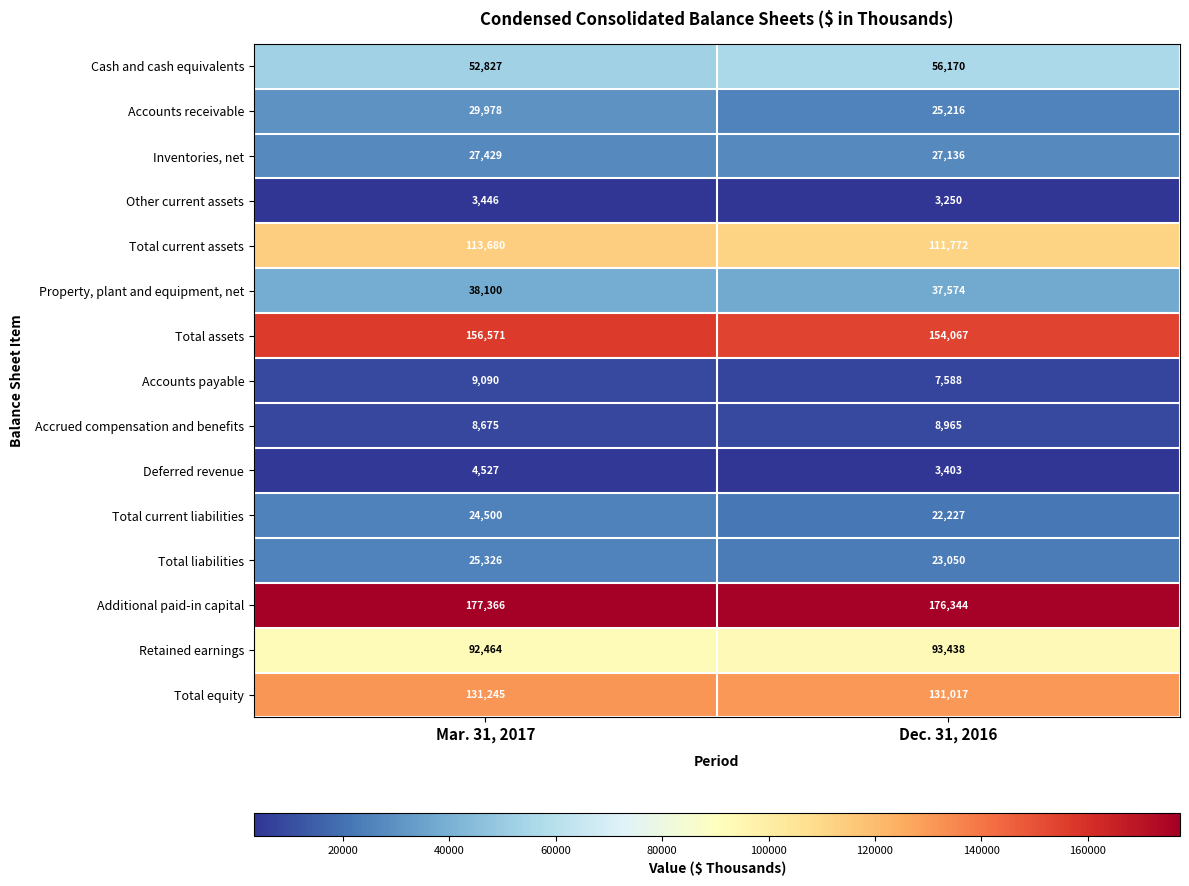

Reading right to left, list all the values displayed in this chart.

Cash and cash equivalents: Dec. 31, 2016=56170	Mar. 31, 2017=52827
Accounts receivable: Dec. 31, 2016=25216	Mar. 31, 2017=29978
Inventories, net: Dec. 31, 2016=27136	Mar. 31, 2017=27429
Other current assets: Dec. 31, 2016=3250	Mar. 31, 2017=3446
Total current assets: Dec. 31, 2016=111772	Mar. 31, 2017=113680
Property, plant and equipment, net: Dec. 31, 2016=37574	Mar. 31, 2017=38100
Total assets: Dec. 31, 2016=154067	Mar. 31, 2017=156571
Accounts payable: Dec. 31, 2016=7588	Mar. 31, 2017=9090
Accrued compensation and benefits: Dec. 31, 2016=8965	Mar. 31, 2017=8675
Deferred revenue: Dec. 31, 2016=3403	Mar. 31, 2017=4527
Total current liabilities: Dec. 31, 2016=22227	Mar. 31, 2017=24500
Total liabilities: Dec. 31, 2016=23050	Mar. 31, 2017=25326
Additional paid-in capital: Dec. 31, 2016=176344	Mar. 31, 2017=177366
Retained earnings: Dec. 31, 2016=93438	Mar. 31, 2017=92464
Total equity: Dec. 31, 2016=131017	Mar. 31, 2017=131245